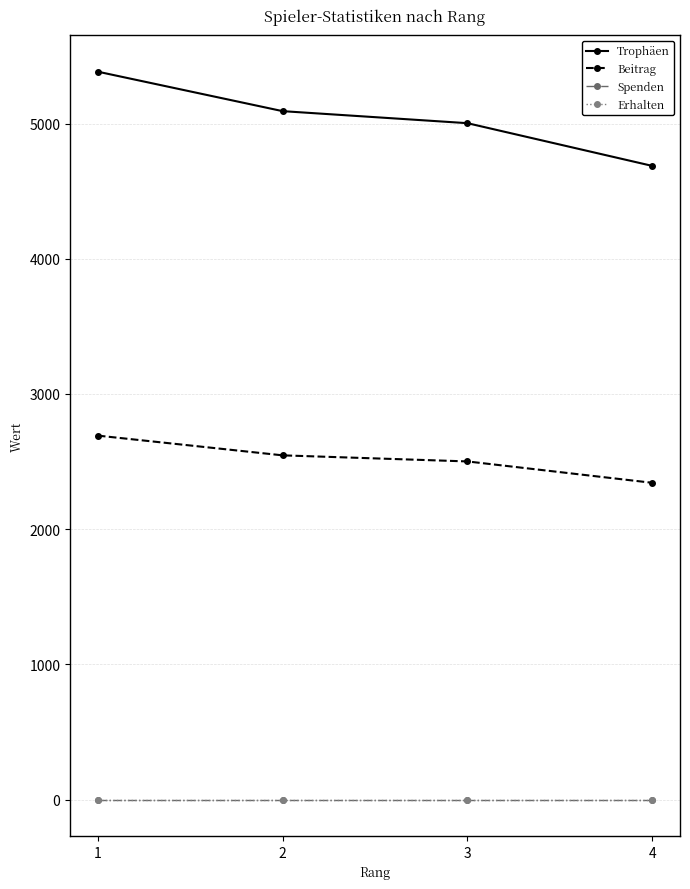

List the labels in order of Erhalten value, smallest first.

1, 2, 3, 4